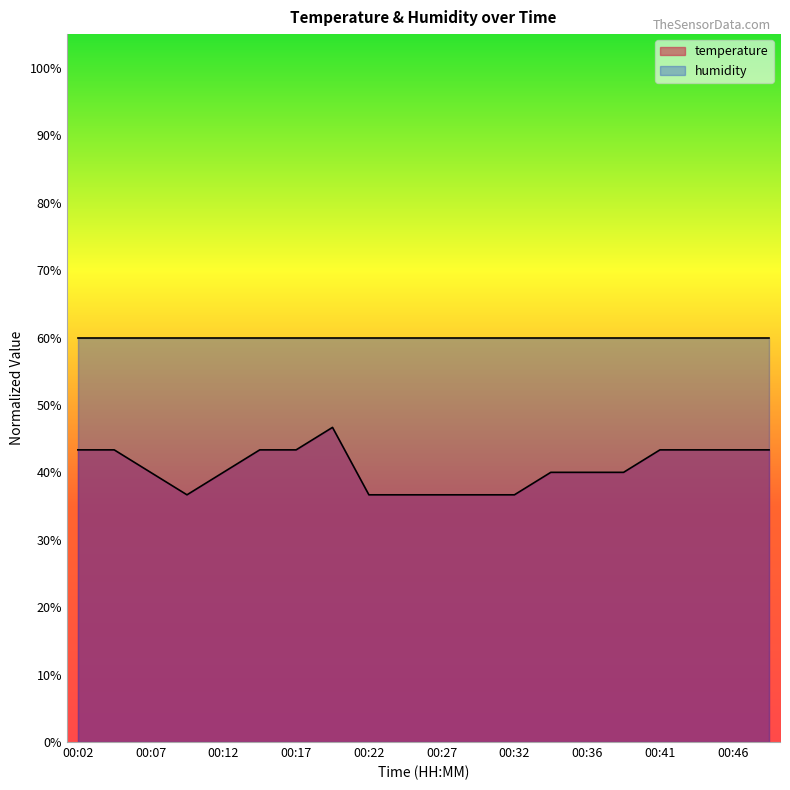

Which label corresponds to the largest value in the chart?

00:19